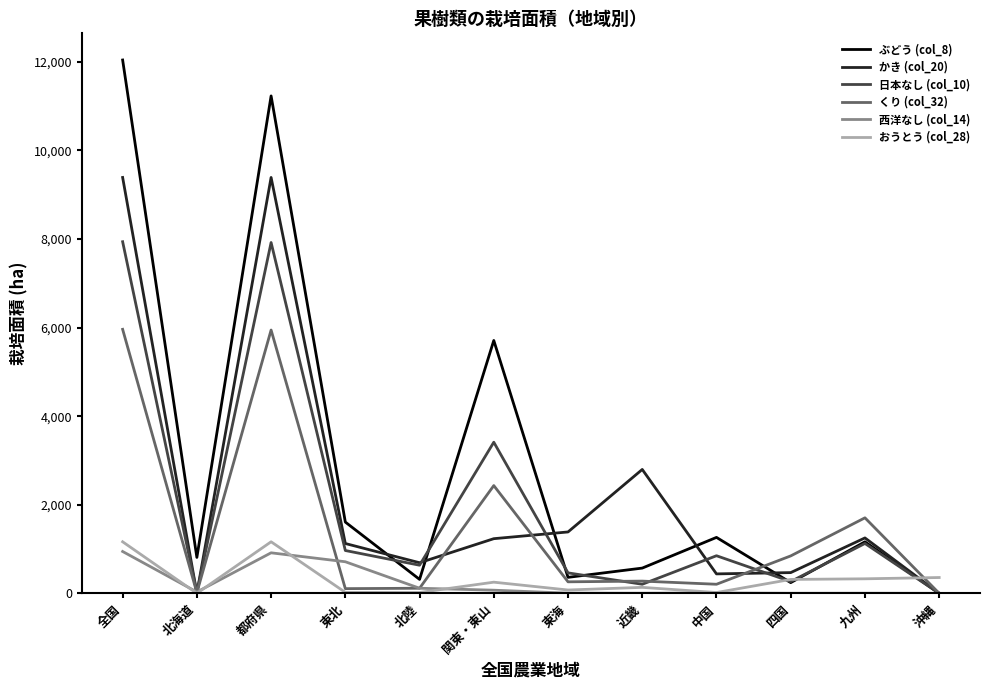

Which series has the widest spread of values?

ぶどう (col_8)